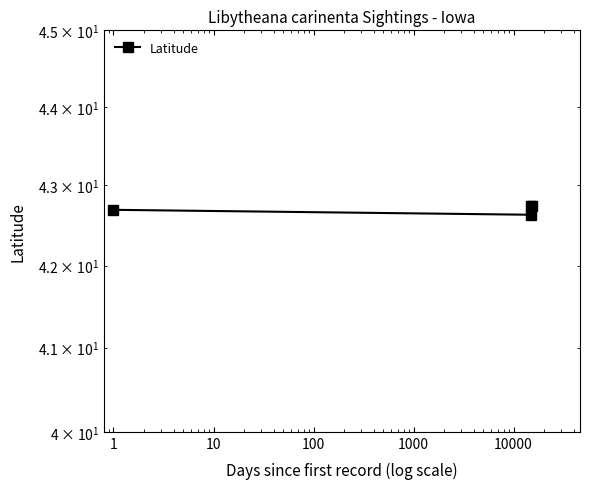

Is this an area chart (filled region under the line)?

No